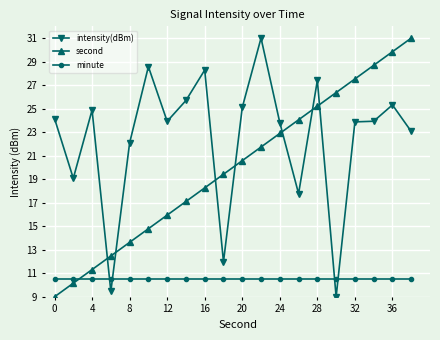

How many intersections are there between intensity(dBm) and minute?

4